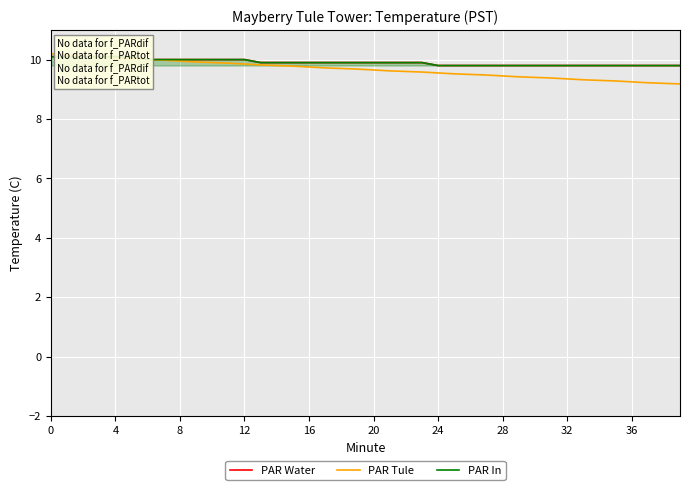

The PAR Tule series shows 3.0 at 25. True or false?

False